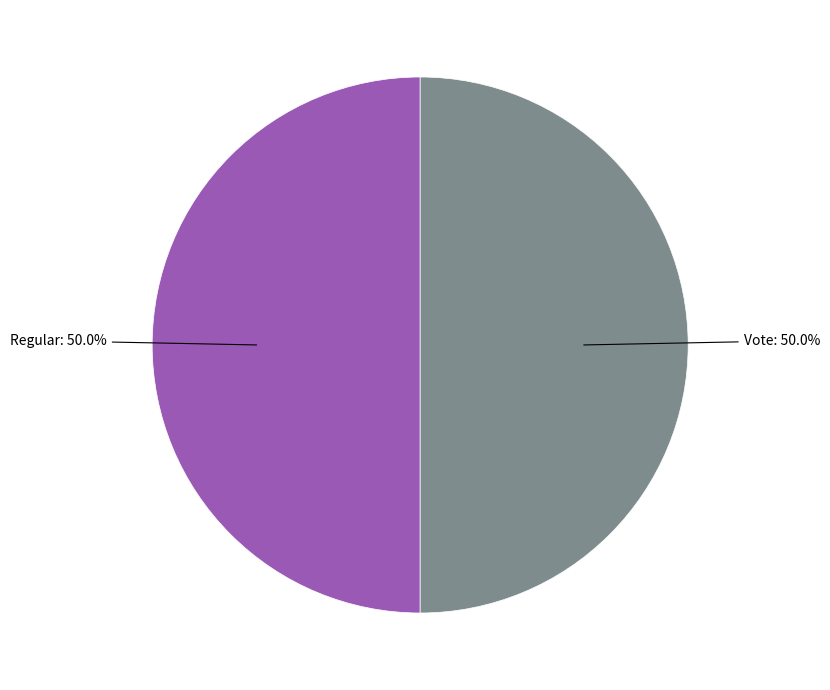

To the nearest percent, what is the difference between the largest and smallest slice percentages?

0%